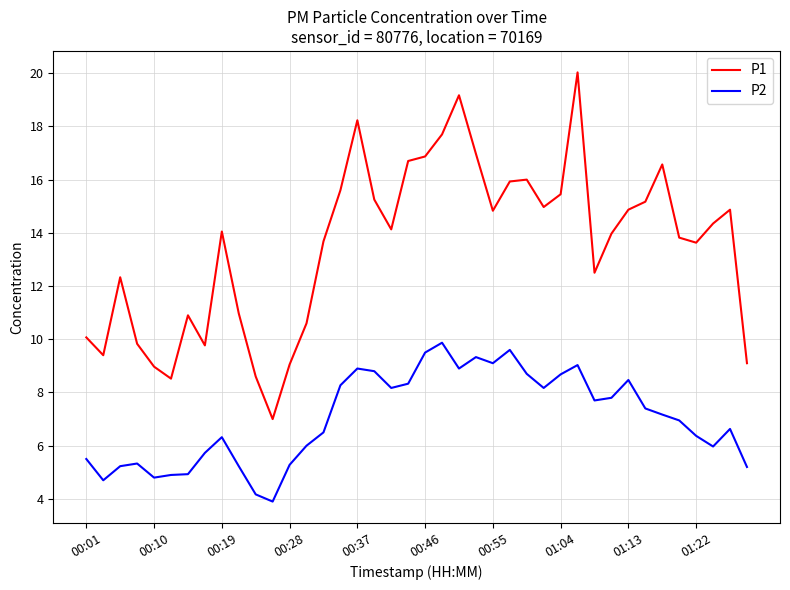

What is the difference between the maximum and minimum values in the P1 series?

13.0